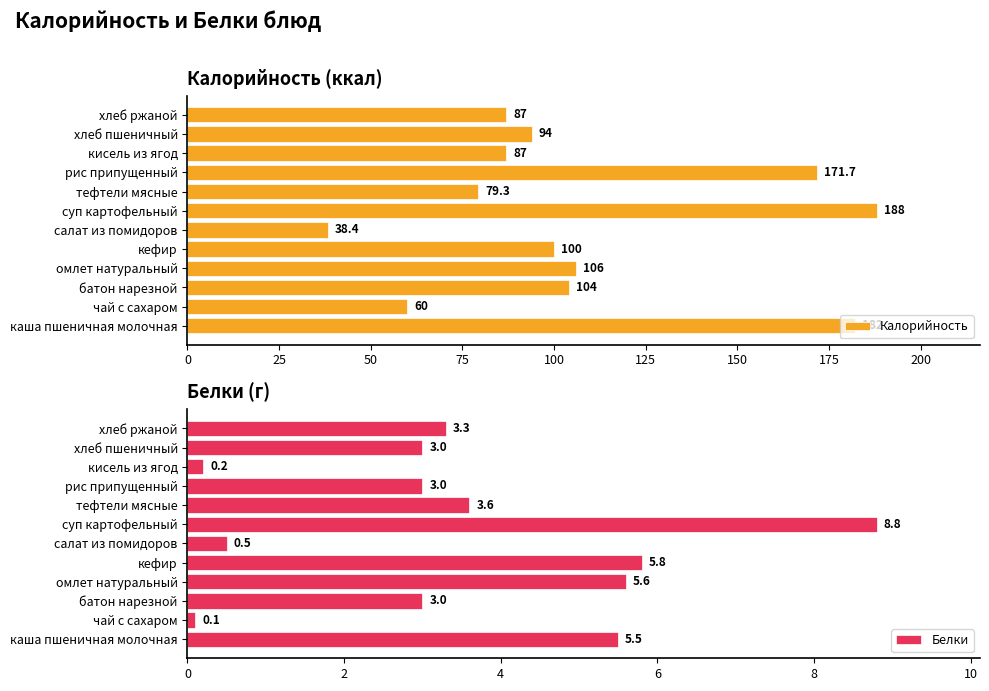

How many data points in Белки are less than 3?

3